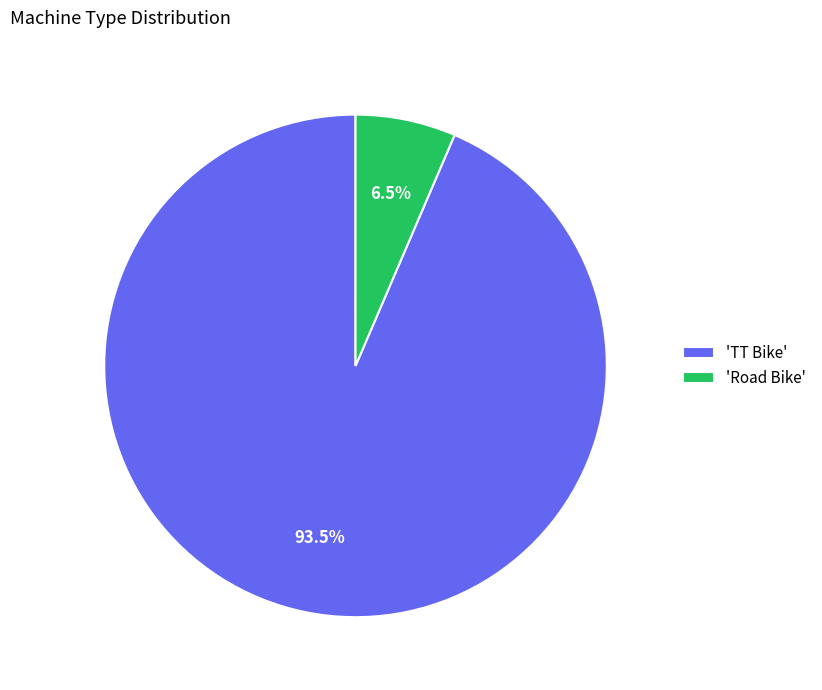

Which category has the smallest portion of the pie?

'Road Bike'